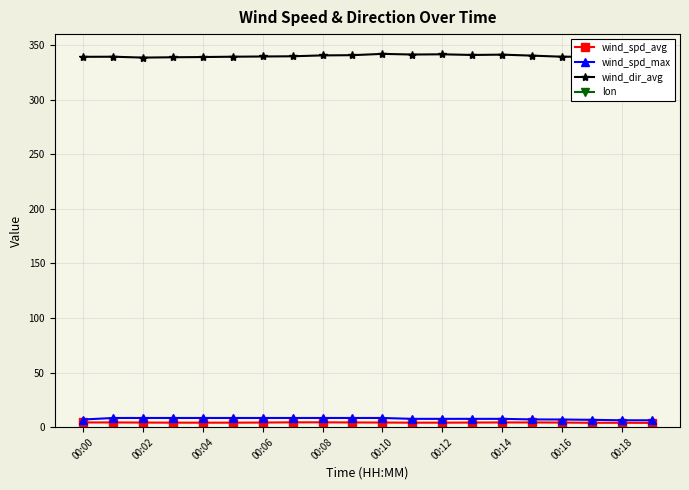

True or false: wind_spd_avg and wind_dir_avg intersect in this chart.

False